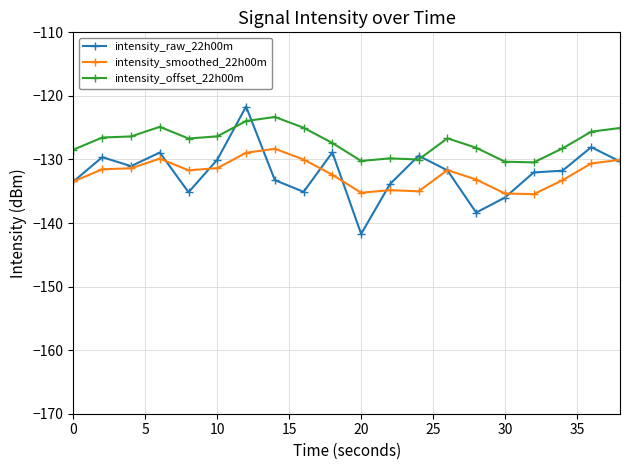

What is the smallest value displayed?

-141.7